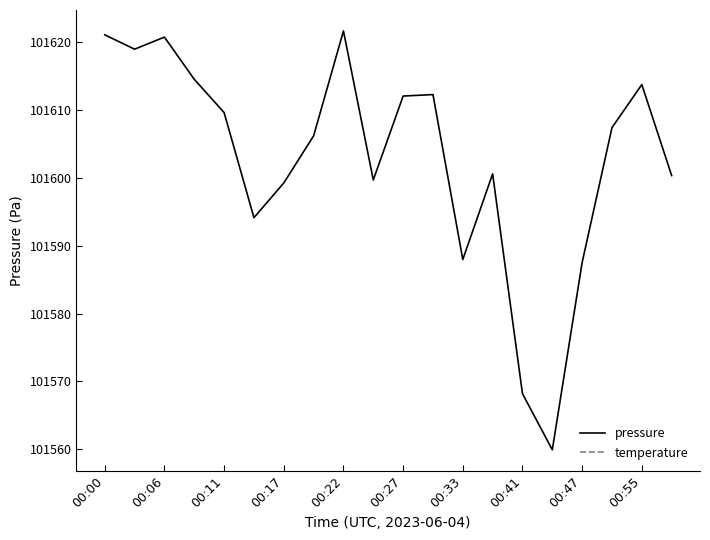

True or false: temperature and pressure intersect in this chart.

False